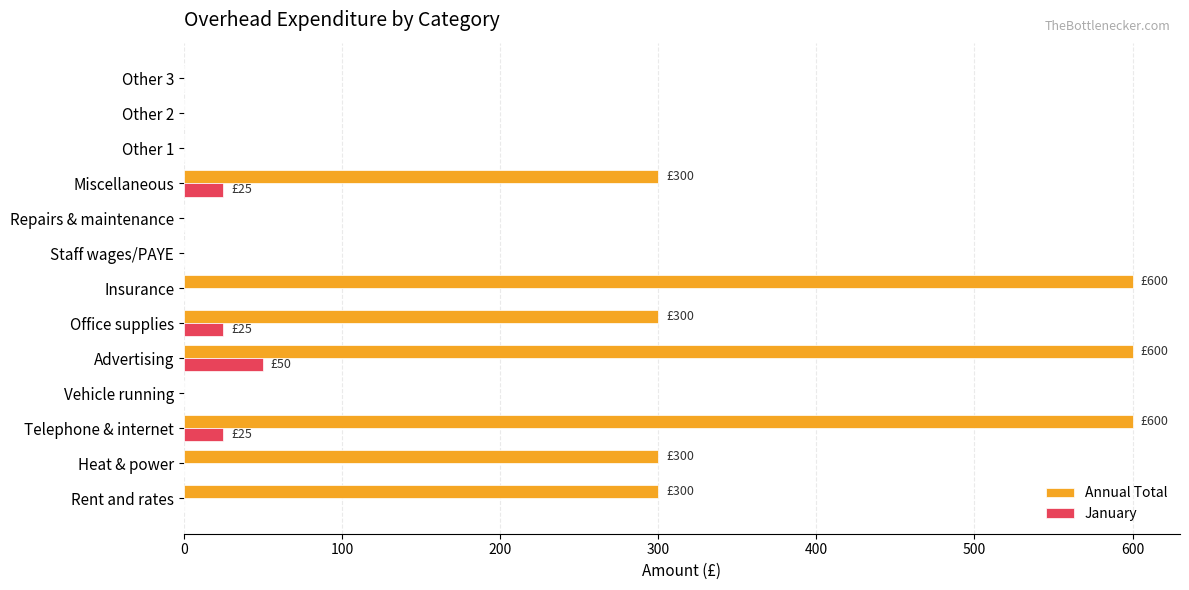

Between Insurance and Other 2, which series saw the biggest shift?

Annual Total